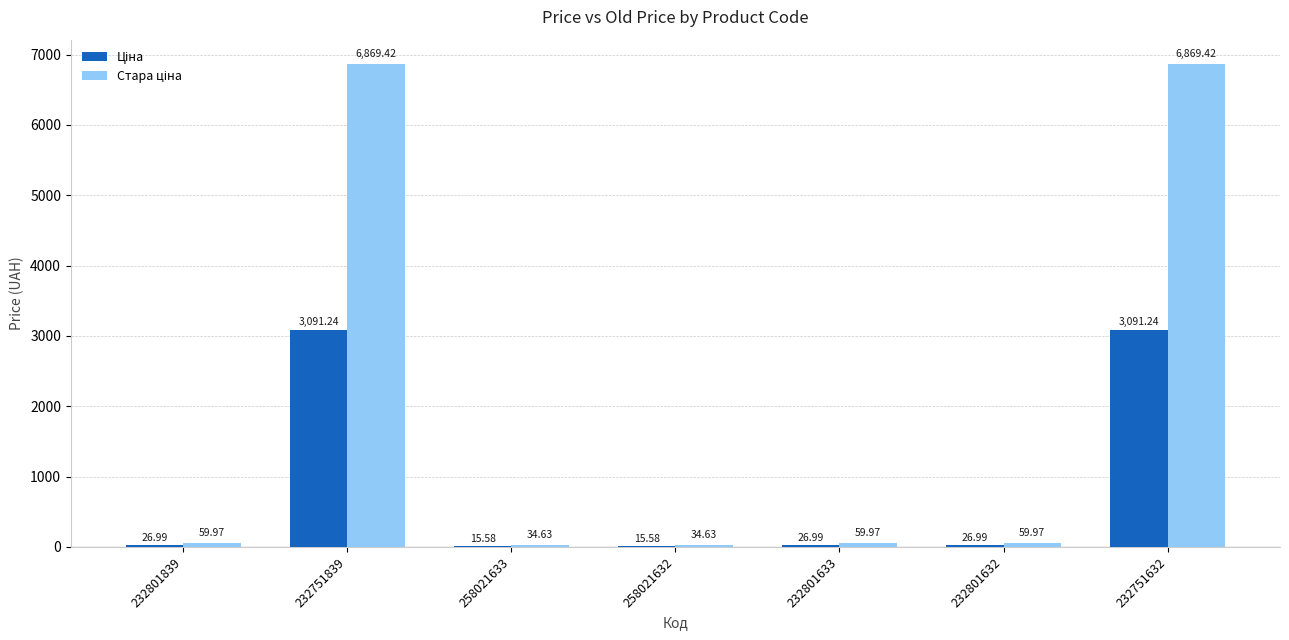

What is the total value across all series at 232751839?

9960.7